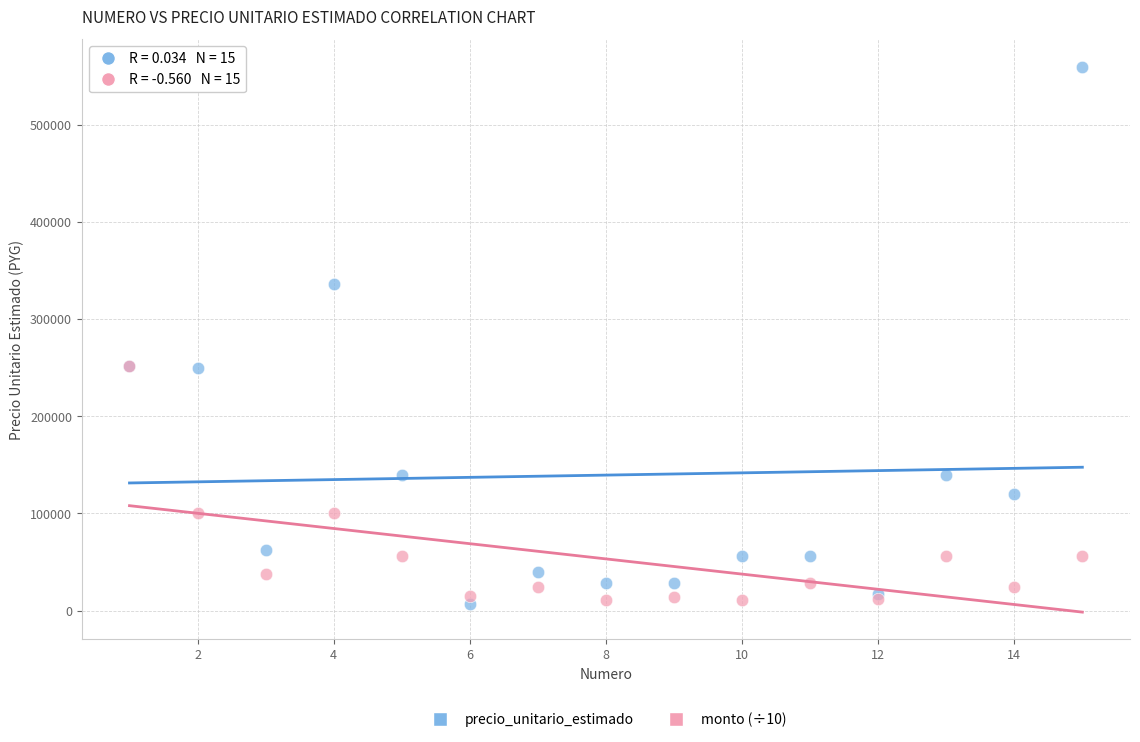

What are all the series names shown in the legend?

precio_unitario_estimado, monto (÷10)